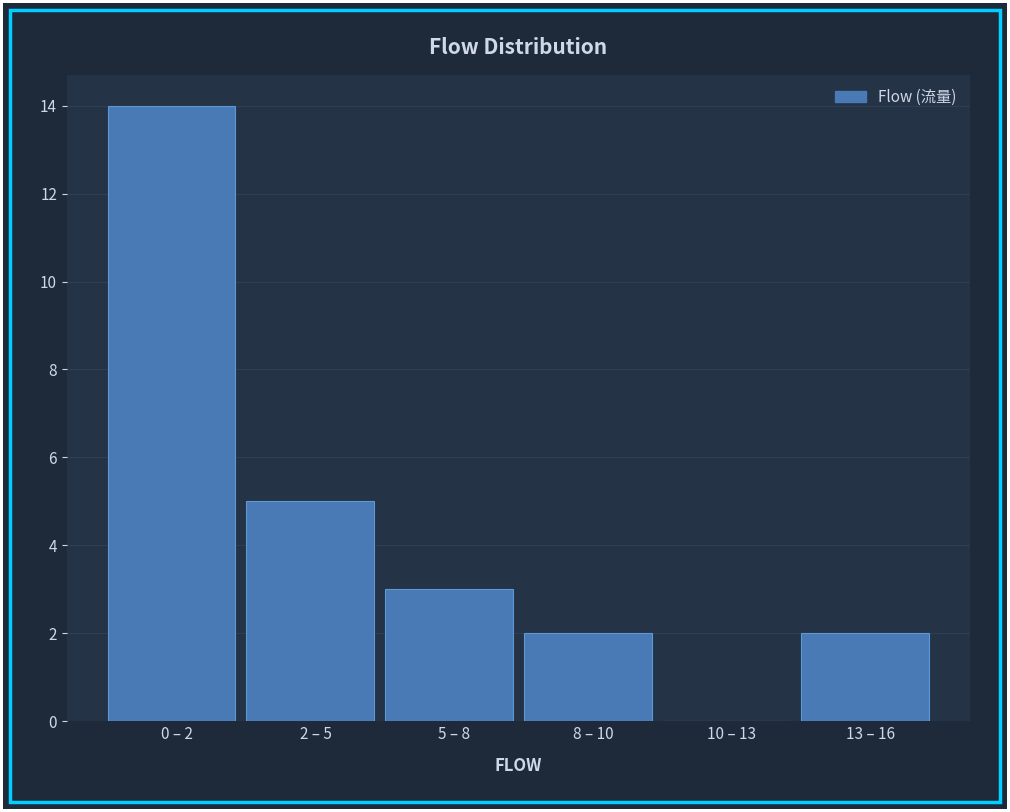

Reading right to left, list all the values displayed in this chart.

13 – 16=2	10 – 13=0	8 – 10=2	5 – 8=3	2 – 5=5	0 – 2=14